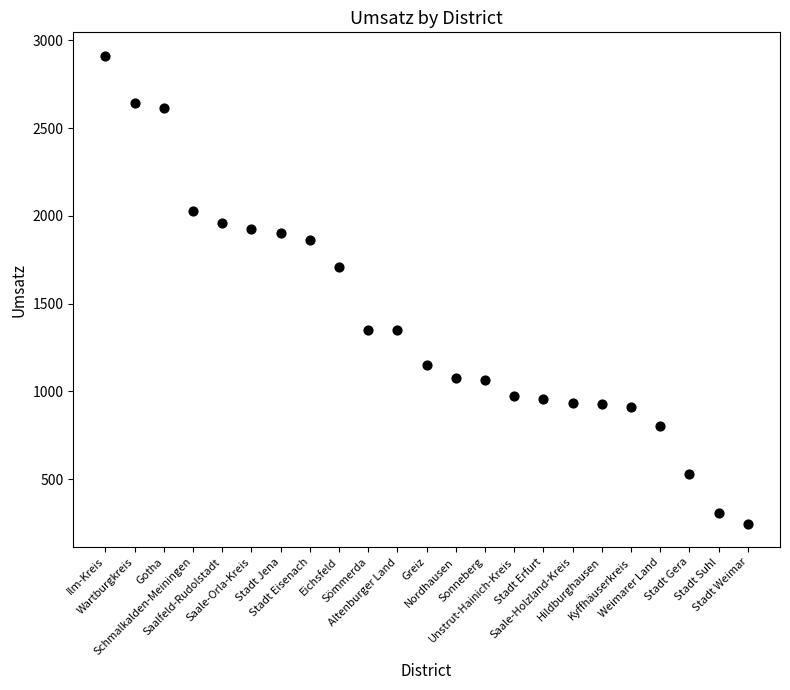

What is the range of Y values (max minus min)?

2664.5